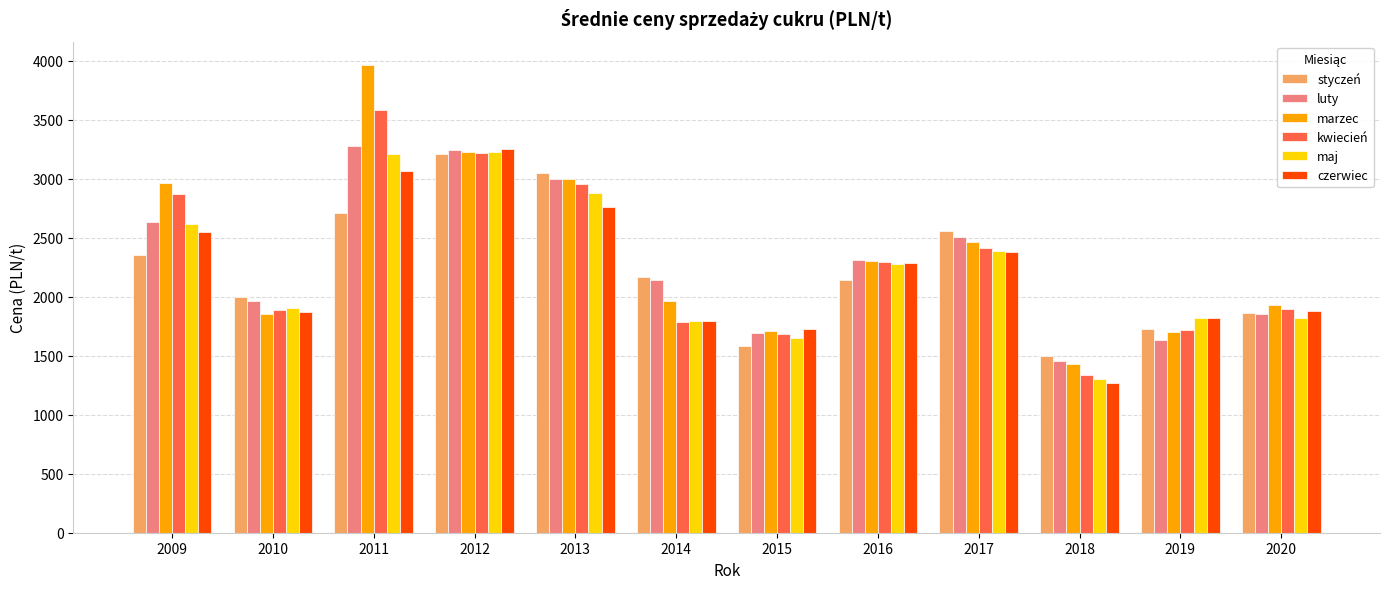

Is it true that maj equals 2008.5 at 2018?

False